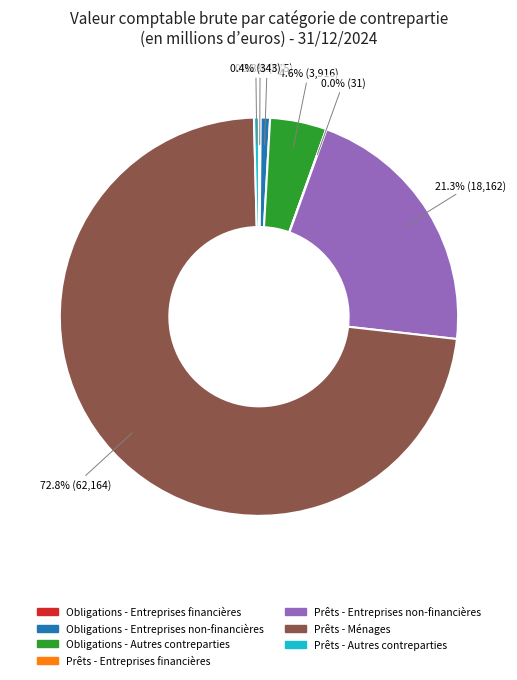

Which slice is the largest?

Prêts - Ménages